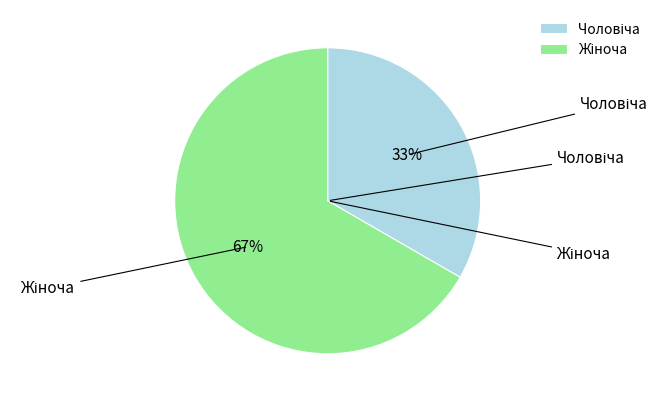

Is there a majority slice in this chart?

Yes